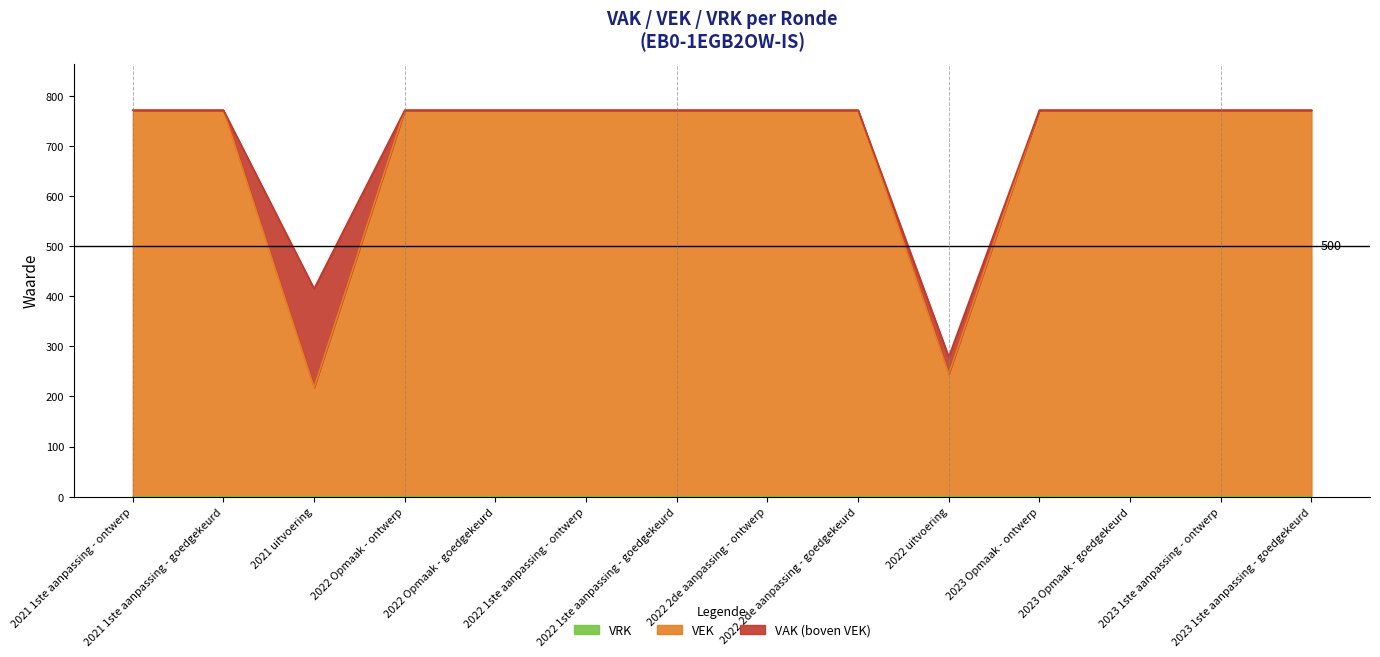

Reading right to left, transcribe all the data shown in this chart.

2023 1ste aanpassing - goedgekeurd=771	2023 1ste aanpassing - ontwerp=771	2023 Opmaak - goedgekeurd=771	2023 Opmaak - ontwerp=771	2022 uitvoering=245	2022 2de aanpassing - goedgekeurd=771	2022 2de aanpassing - ontwerp=771	2022 1ste aanpassing - goedgekeurd=771	2022 1ste aanpassing - ontwerp=771	2022 Opmaak - goedgekeurd=771	2022 Opmaak - ontwerp=771	2021 uitvoering=218	2021 1ste aanpassing - goedgekeurd=771	2021 1ste aanpassing - ontwerp=771